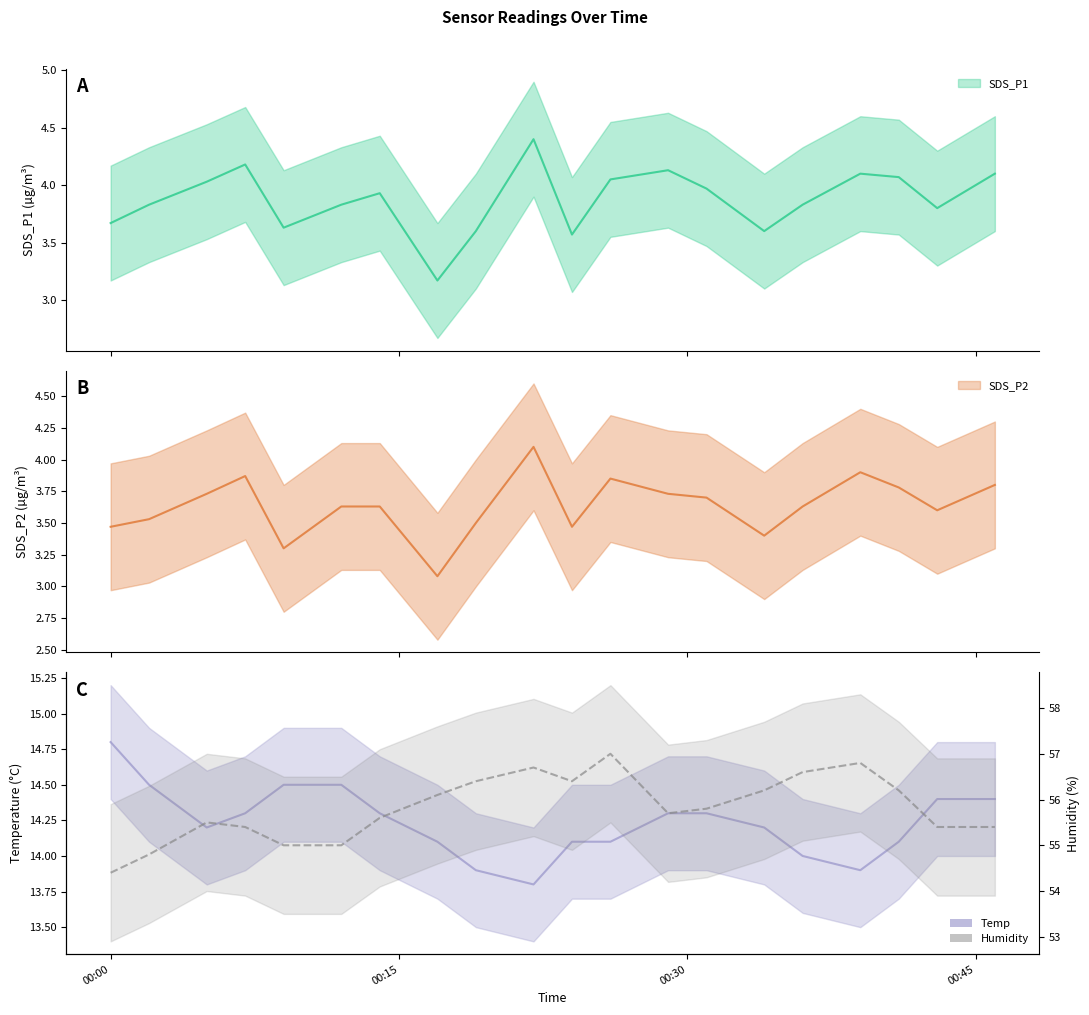

At which label does Temp first exceed 14?

00:00